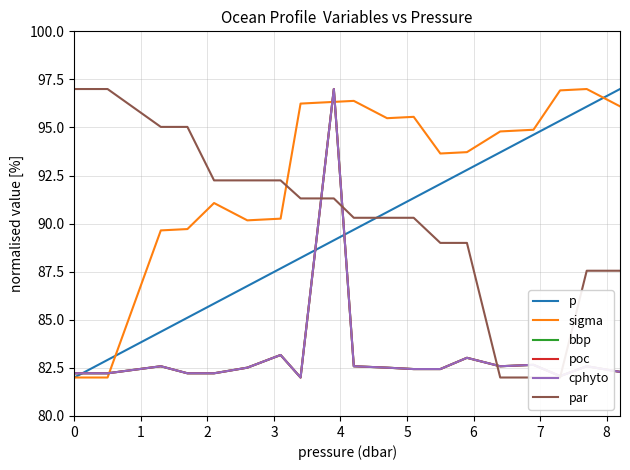

Is it true that p equals 65.7 at 17?

False